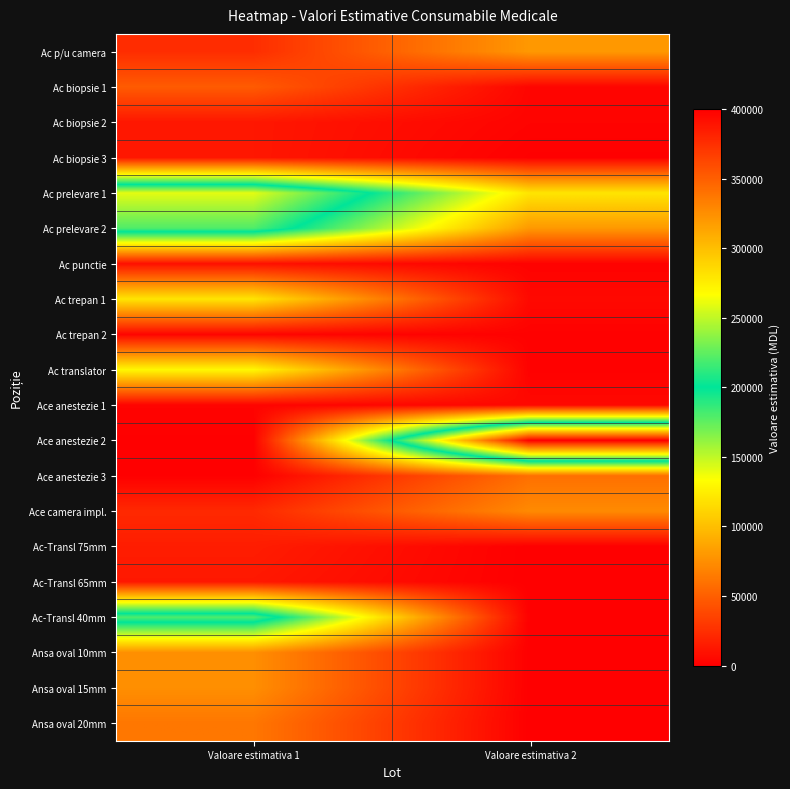

Rank the series at Valoare estimativa 1 from lowest to highest value.

Ace anestezie 2, Ace anestezie 3, Ace anestezie 1, Ac trepan 2, Ac punctie, Ac biopsie 2, Ac biopsie 3, Ac-Transl 65mm, Ac-Transl 75mm, Ace camera impl., Ac p/u camera, Ac biopsie 1, Ansa oval 20mm, Ansa oval 10mm, Ansa oval 15mm, Ac trepan 1, Ac translator, Ac prelevare 2, Ac-Transl 40mm, Ac prelevare 1